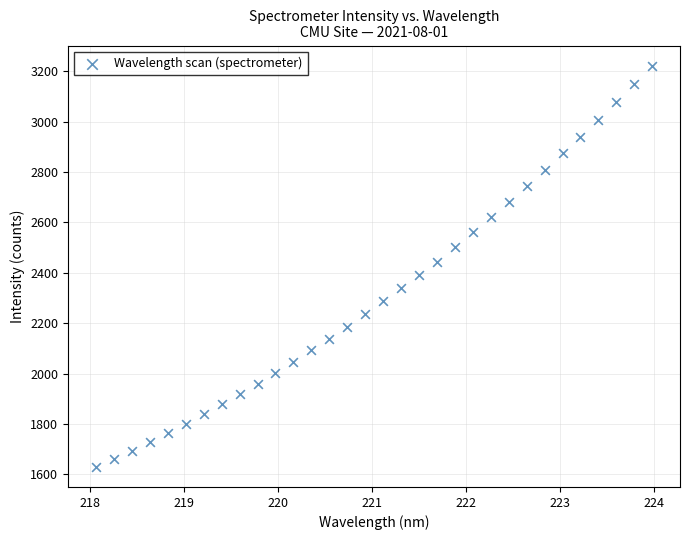

What is the range of X values (max minus min)?

5.9